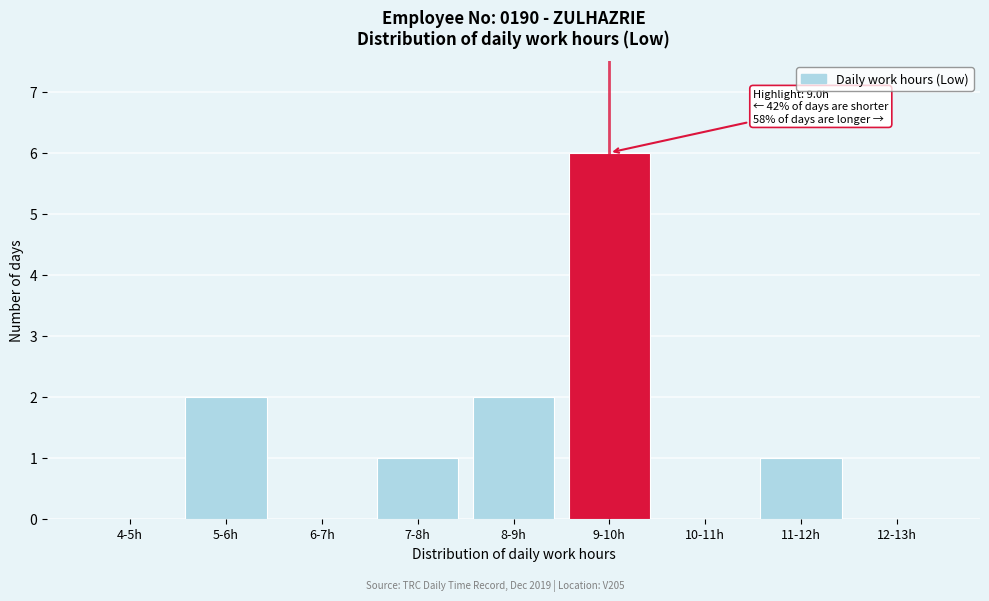

Reading right to left, what are all the values shown in this chart?

12-13h=0	11-12h=1	10-11h=0	9-10h=6	8-9h=2	7-8h=1	6-7h=0	5-6h=2	4-5h=0